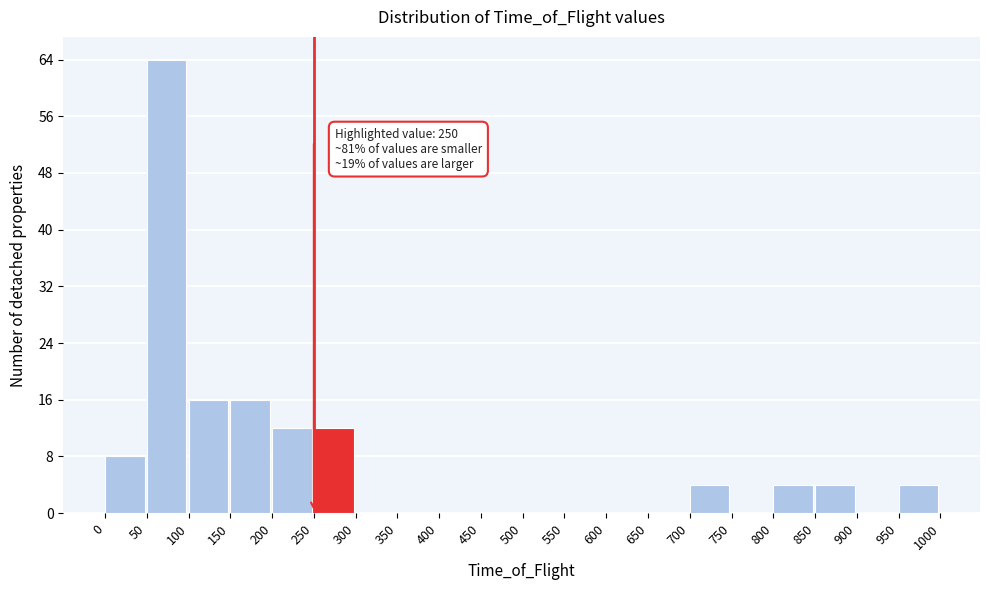

Which range on the x-axis has the tallest bar?

50 to 100